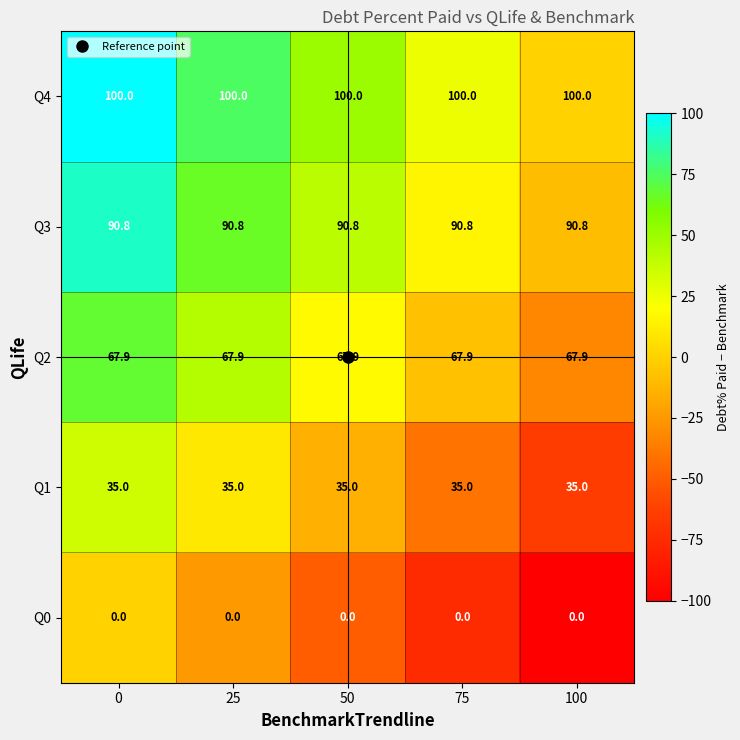

What is the spread (max minus min) of values at 0?

100.0